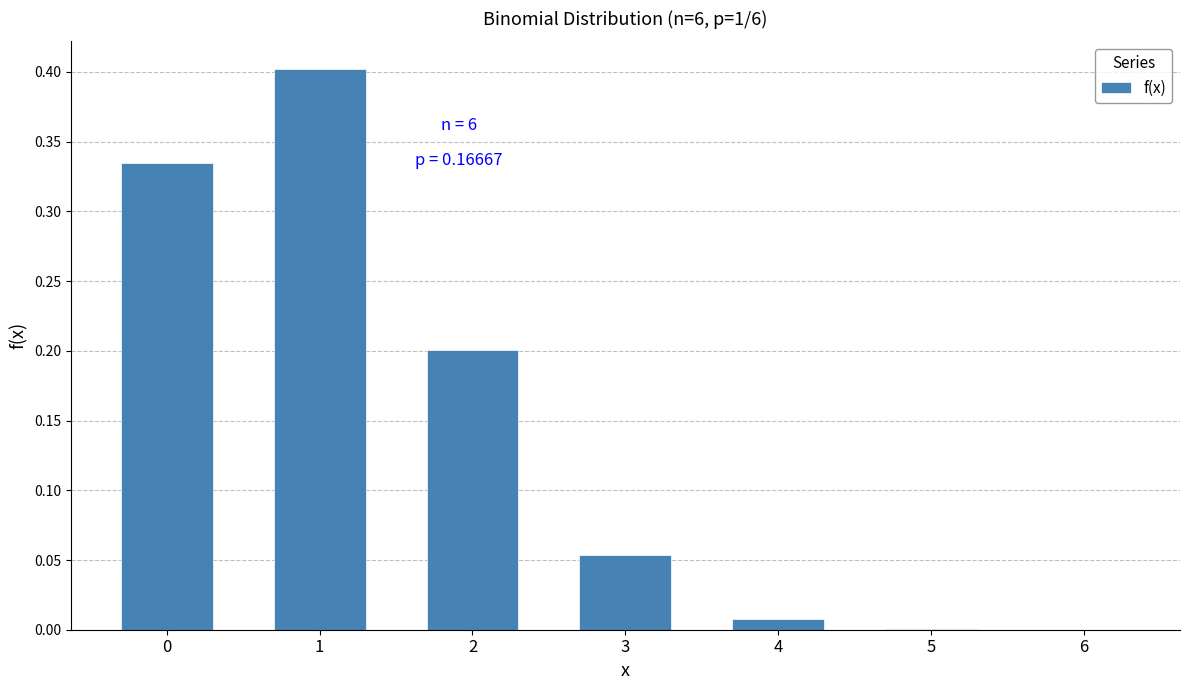

What is the sum of all values?

1.0